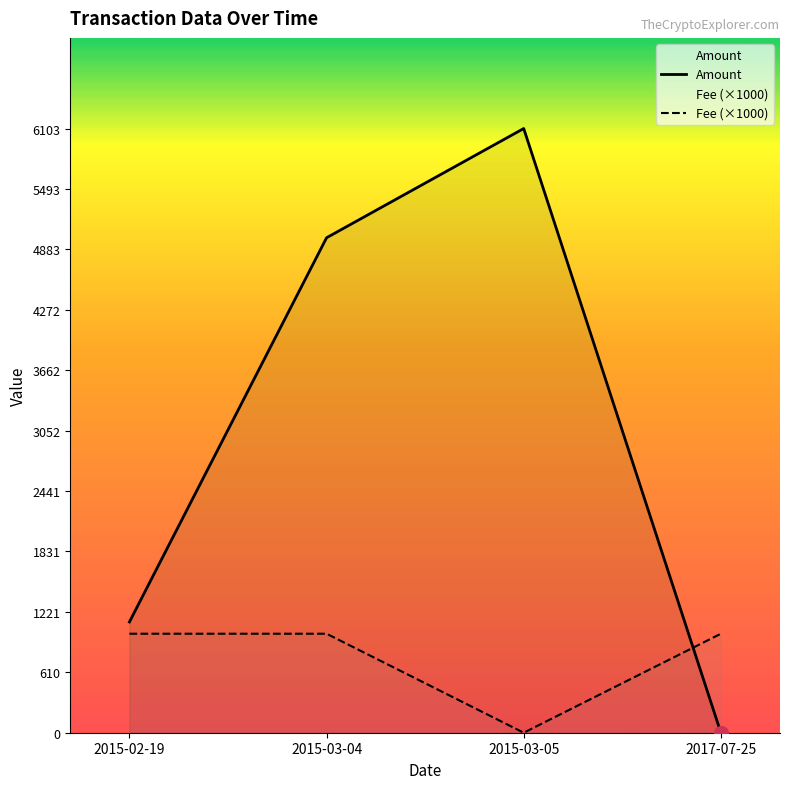

Which series has the largest total across all categories?

Amount